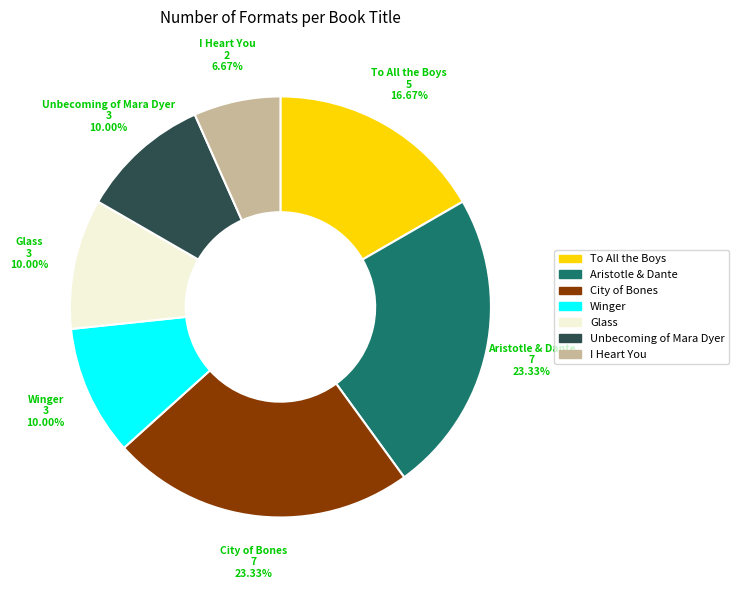

Is there any slice that represents more than half of the pie?

No